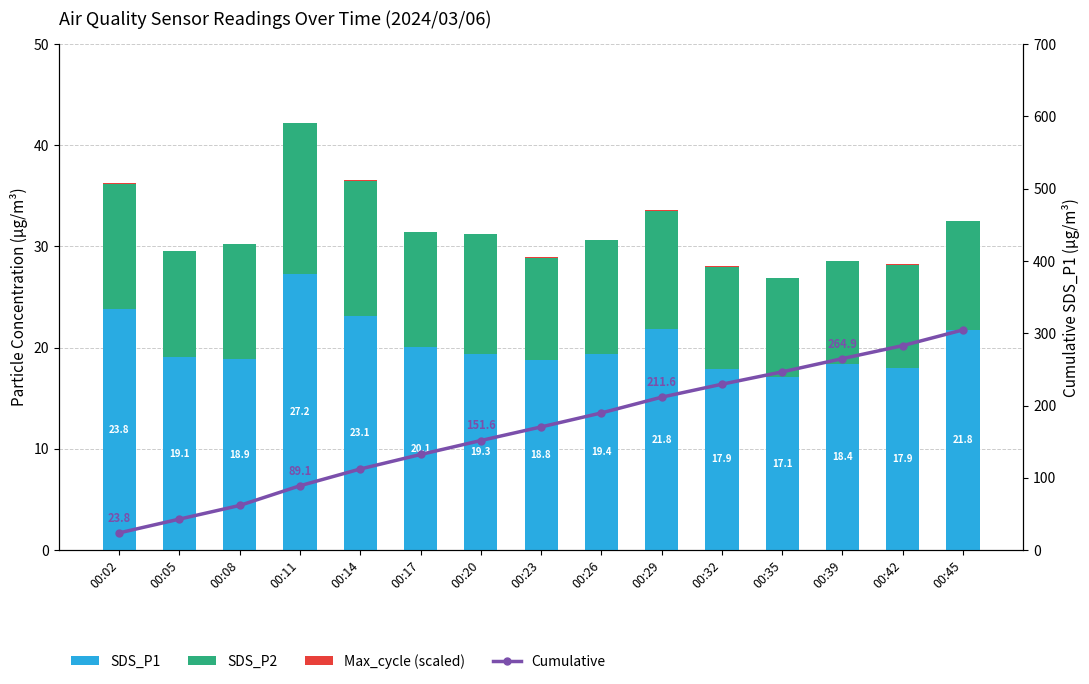

Read the SDS_P2 value at 00:45.

10.8